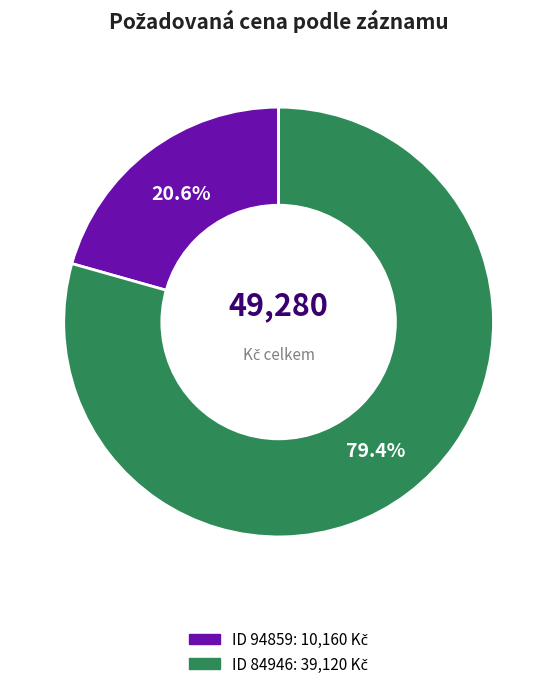

Is there any slice that represents more than half of the pie?

Yes